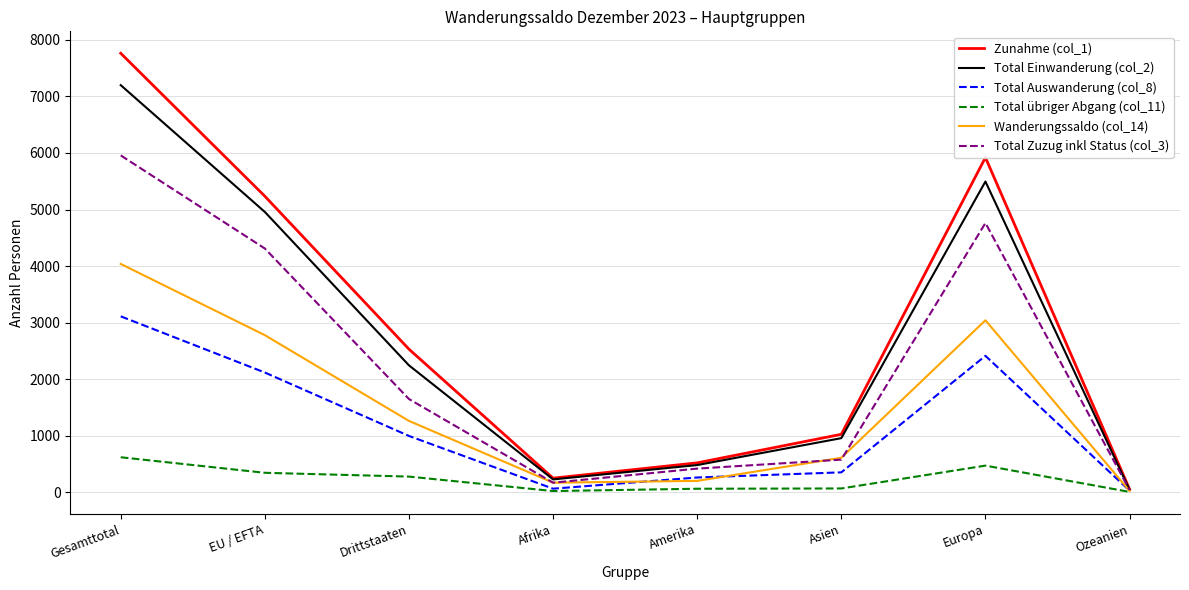

What are all the series names shown in the legend?

Zunahme (col_1), Total Einwanderung (col_2), Total Auswanderung (col_8), Total übriger Abgang (col_11), Wanderungssaldo (col_14), Total Zuzug inkl Status (col_3)